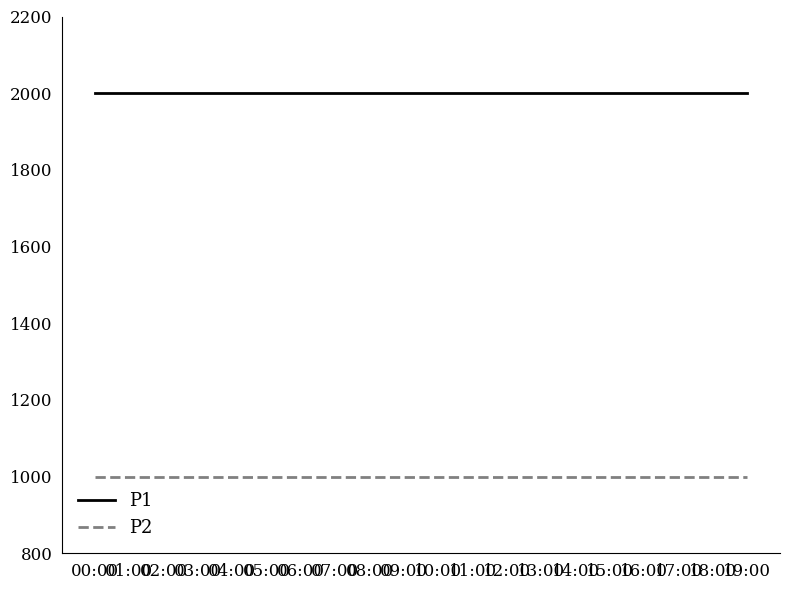

Reading left to right, extract all data points from this chart.

P1: 00:00=1999.9	01:00=1999.9	02:00=1999.9	03:00=1999.9	04:00=1999.9	05:00=1999.9	06:00=1999.9	07:00=1999.9	08:00=1999.9	09:00=1999.9	10:00=1999.9	11:00=1999.9	12:00=1999.9	13:00=1999.9	14:00=1999.9	15:00=1999.9	16:00=1999.9	17:00=1999.9	18:00=1999.9	19:00=1999.9
P2: 00:00=999.9	01:00=999.9	02:00=999.9	03:00=999.9	04:00=999.9	05:00=999.9	06:00=999.9	07:00=999.9	08:00=999.9	09:00=999.9	10:00=999.9	11:00=999.9	12:00=999.9	13:00=999.9	14:00=999.9	15:00=999.9	16:00=999.9	17:00=999.9	18:00=999.9	19:00=999.9